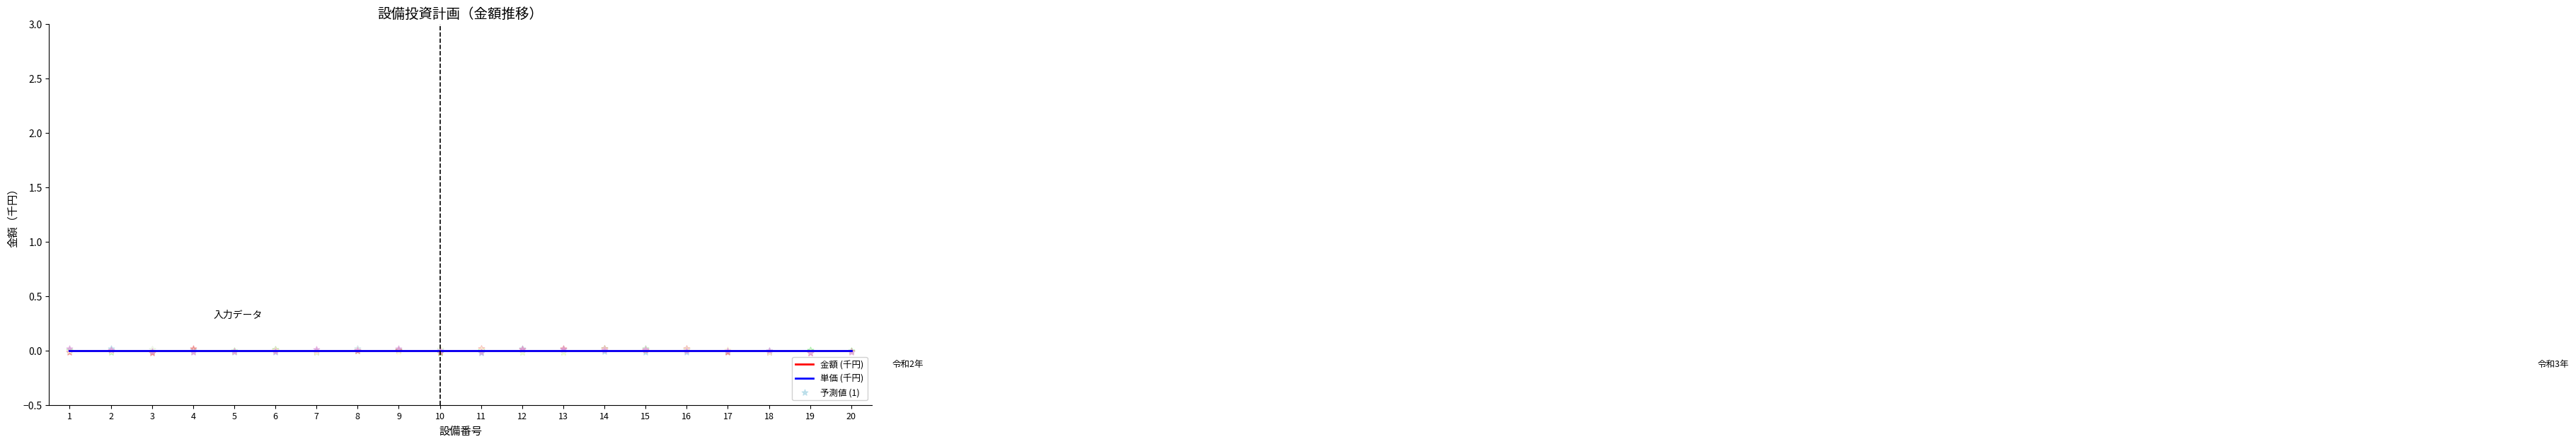

At how many categories does at least one series exceed 0?

9